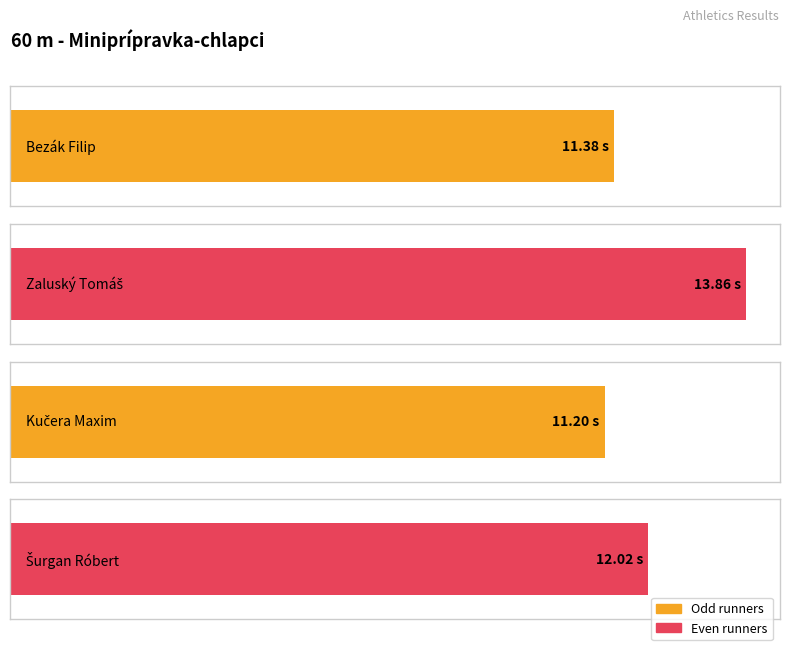

Rank the categories by value from highest to lowest.

Zaluský Tomáš, Šurgan Róbert, Bezák Filip, Kučera Maxim